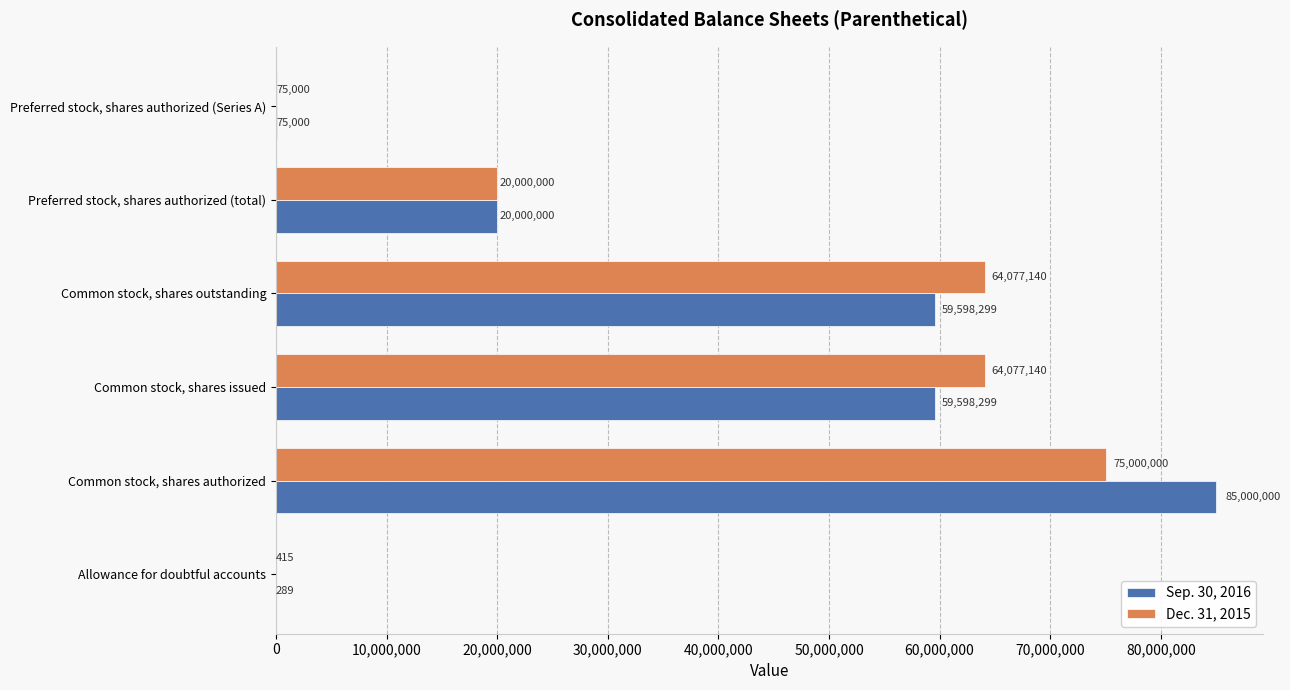

What is the maximum value for Dec. 31, 2015?

75000000